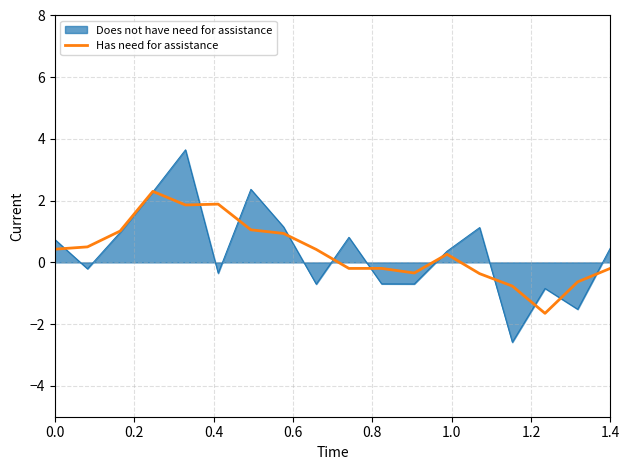

Which series has the widest spread of values?

Does not have need for assistance